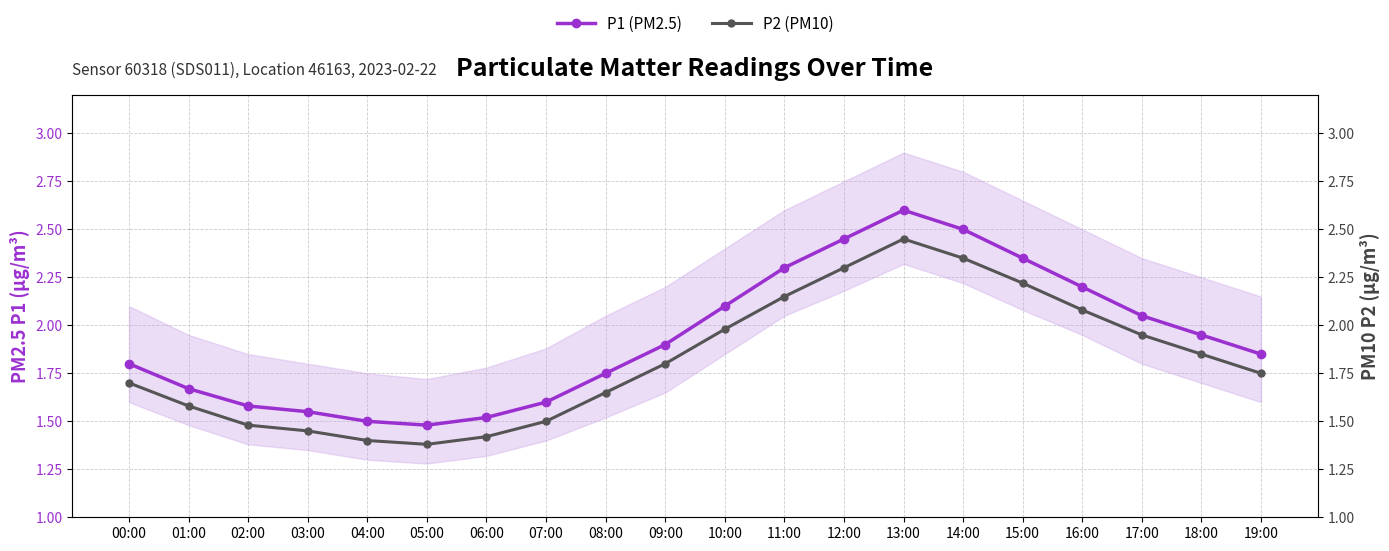

What is the difference between the P1 (PM2.5) values at 10:00 and 06:00?

0.6